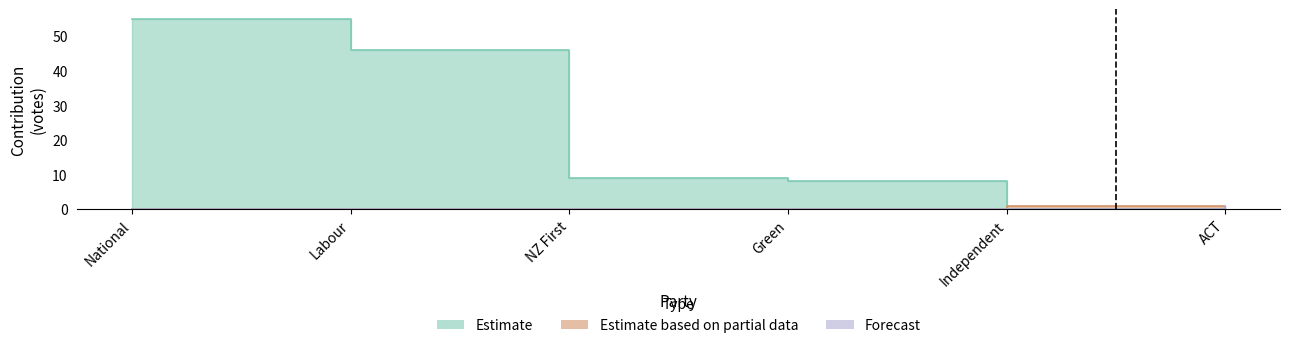

Count the number of categories in the chart.

6